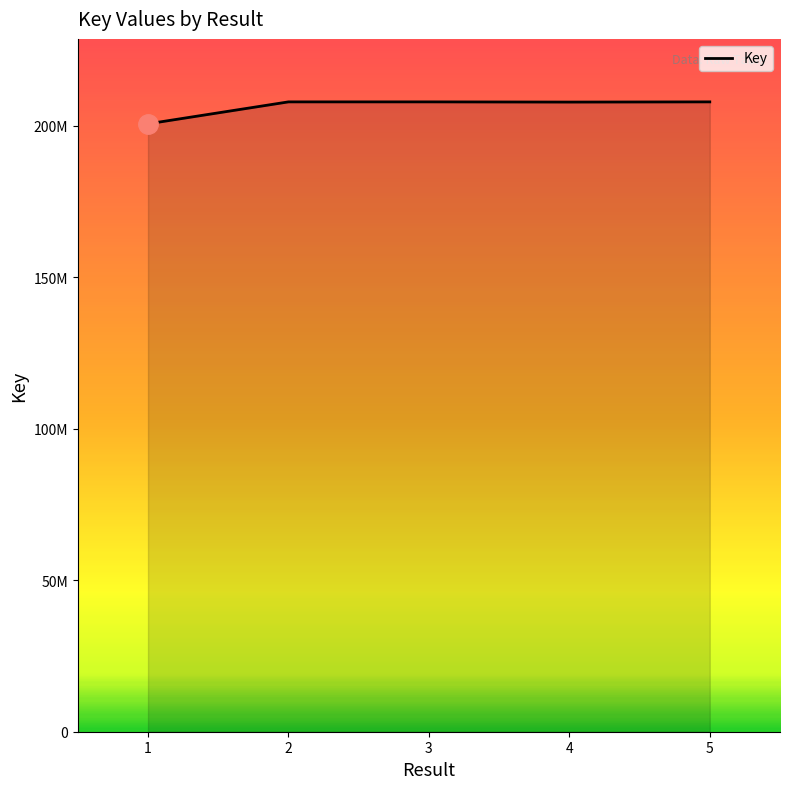

Reading left to right, transcribe all the data shown in this chart.

1=200616605	2=207859283	3=207859868	4=207794581	5=207860605